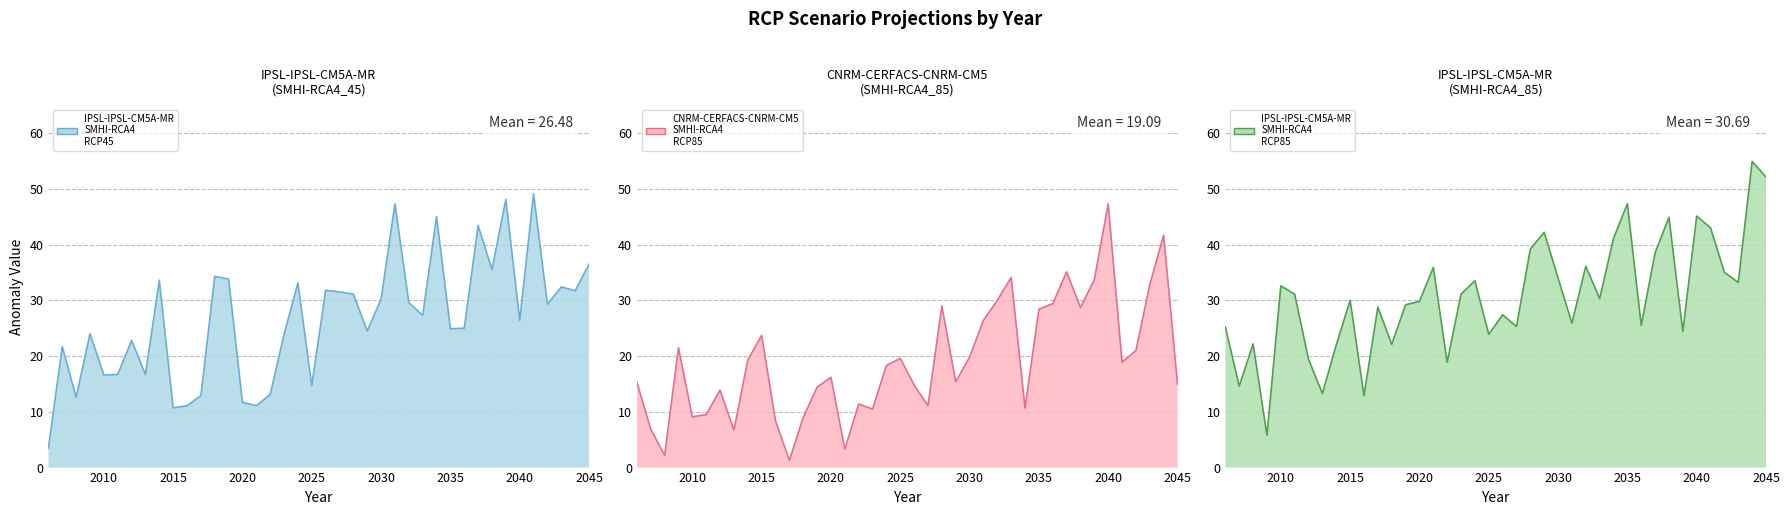

Which series has the largest total across all categories?

IPSL-IPSL-CM5A-MR_SMHI-RCA4_RCP85